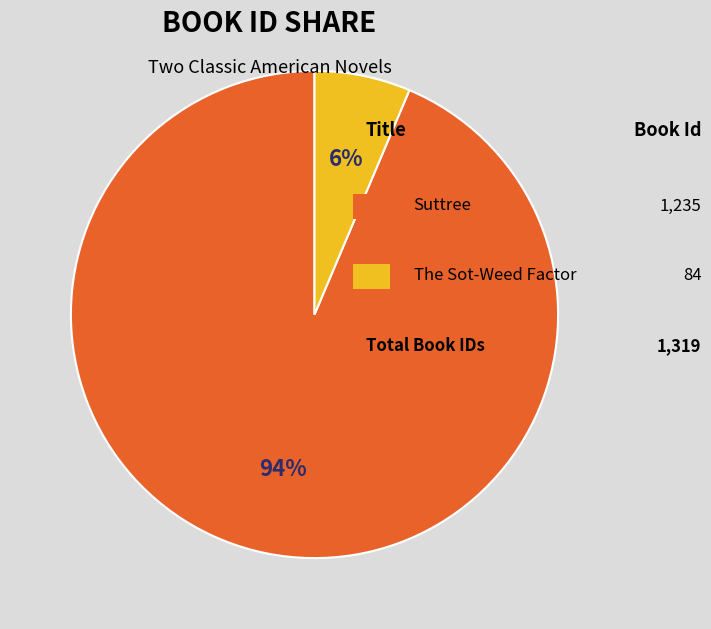

To the nearest percent, what is the average slice percentage?

50%